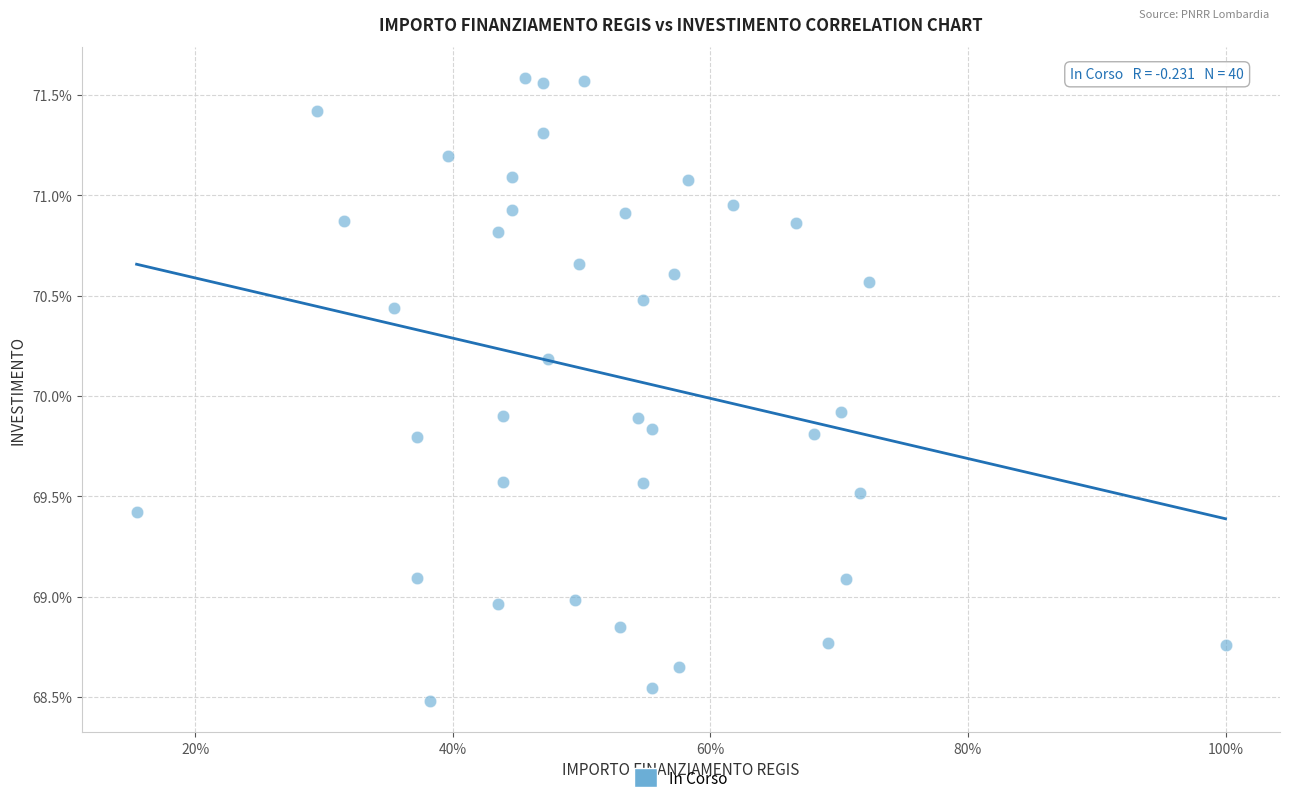

What is the range of Y values (max minus min)?

3.1